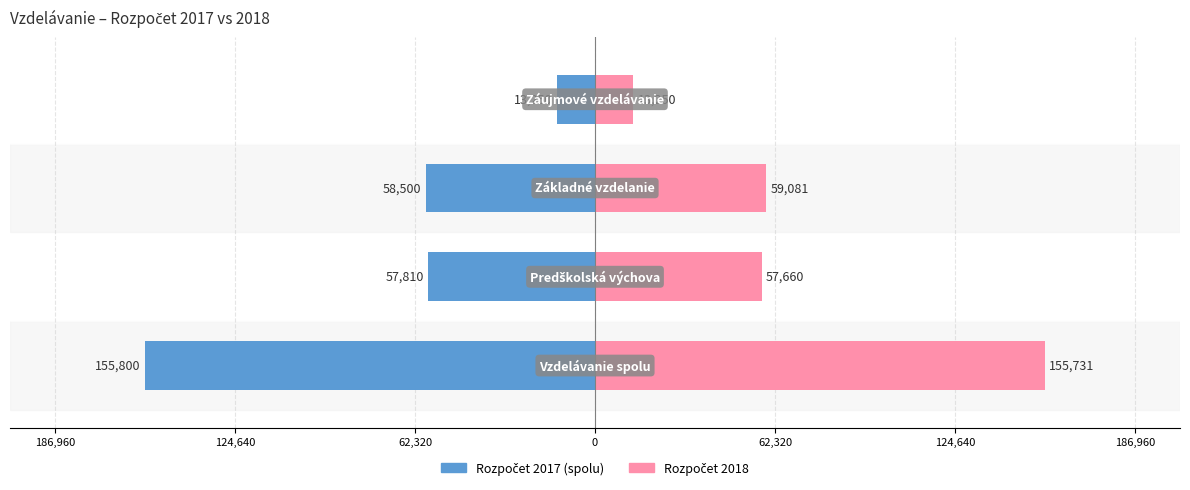

What is the difference between the highest and lowest values at 62,320?

117581